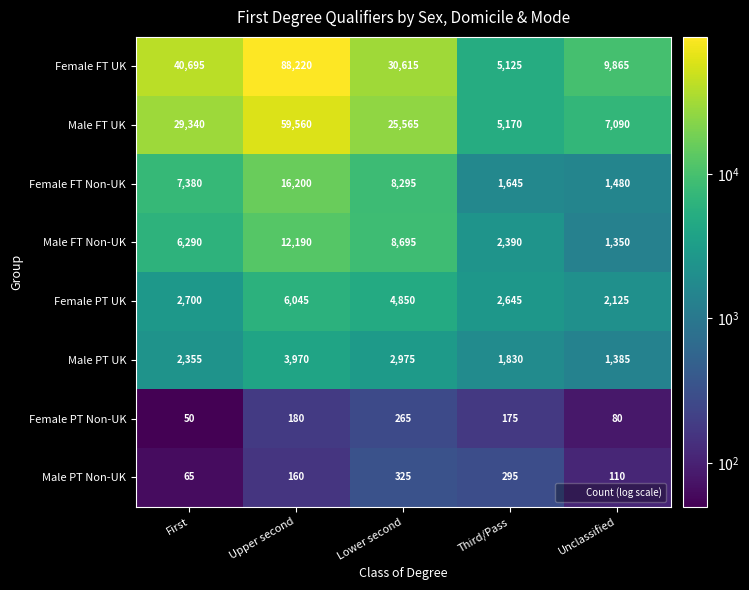

What is the total value across all series at Lower second?

81585